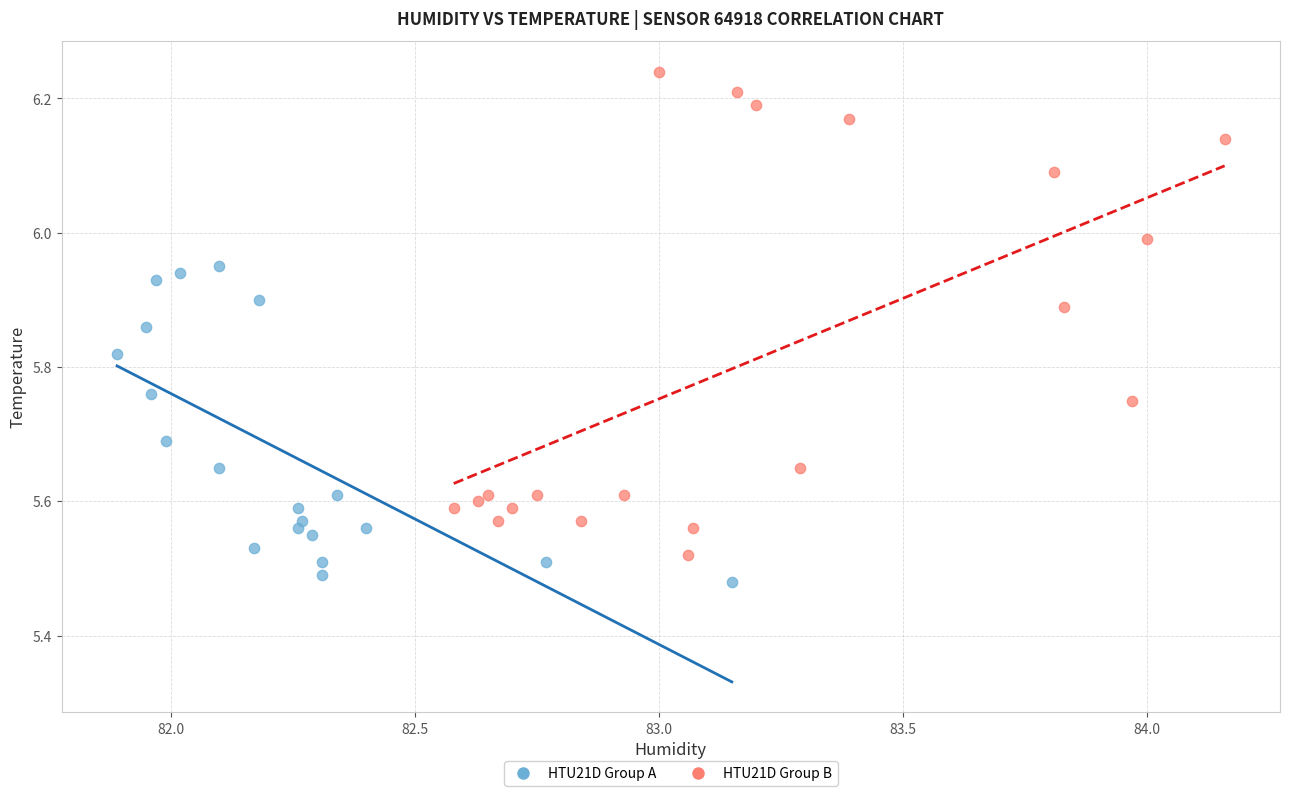

Which series has the widest spread of Y values?

HTU21D Group B